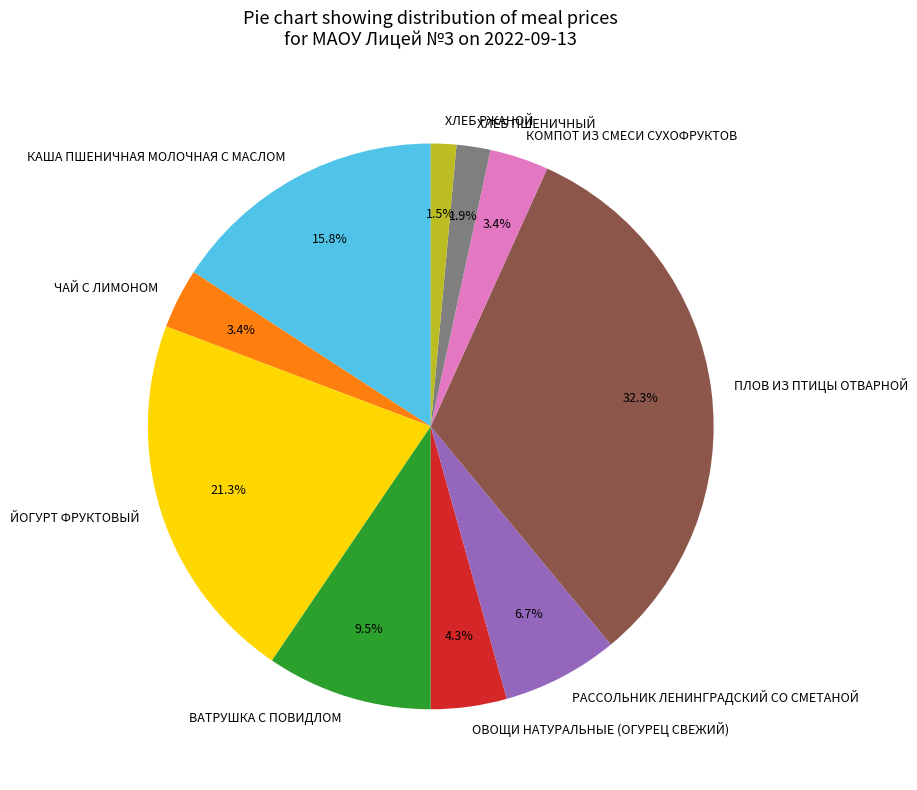

Between КАША ПШЕНИЧНАЯ МОЛОЧНАЯ С МАСЛОМ and ХЛЕБ РЖАНОЙ, which is larger?

КАША ПШЕНИЧНАЯ МОЛОЧНАЯ С МАСЛОМ